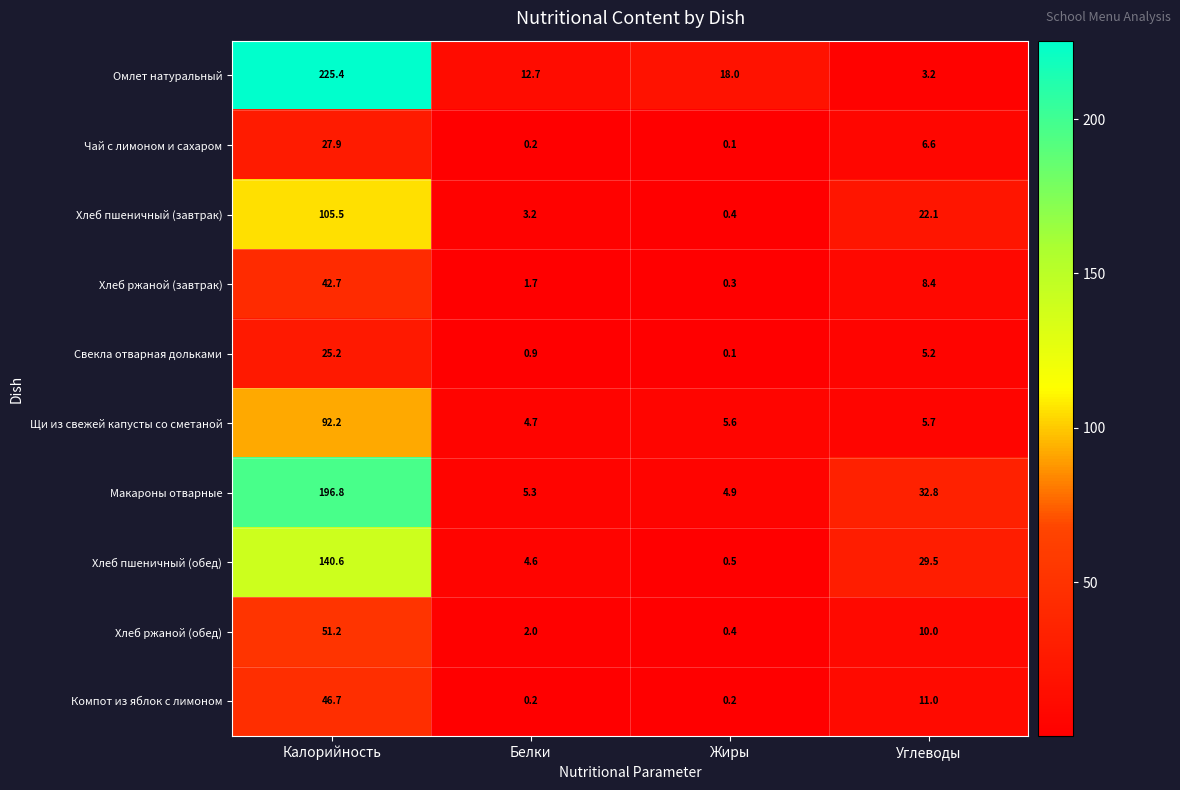

The Свекла отварная дольками series shows 0.9 at Белки. True or false?

True